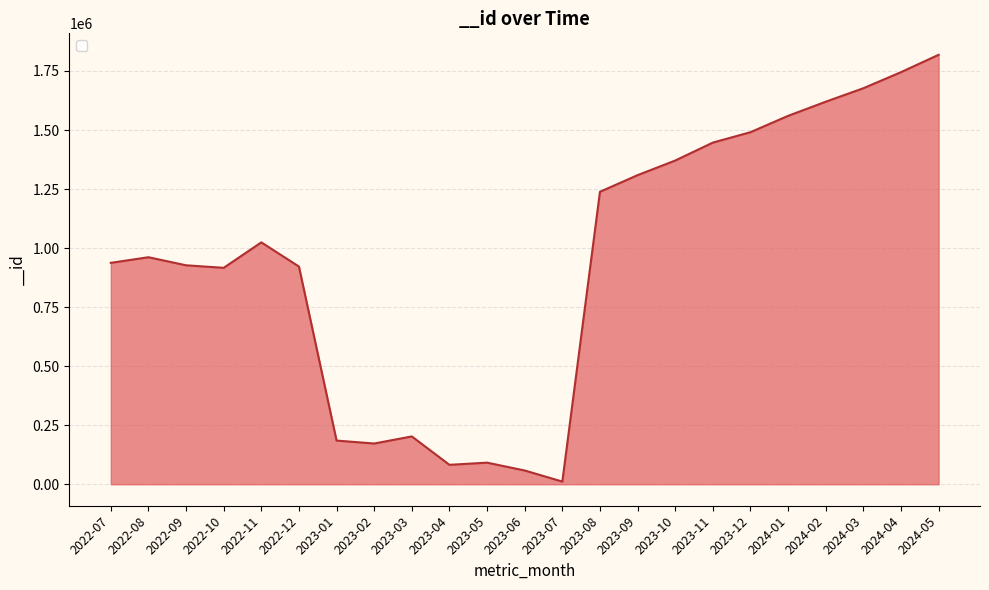

Is it true that the value at 2023-01 is 93032?

False